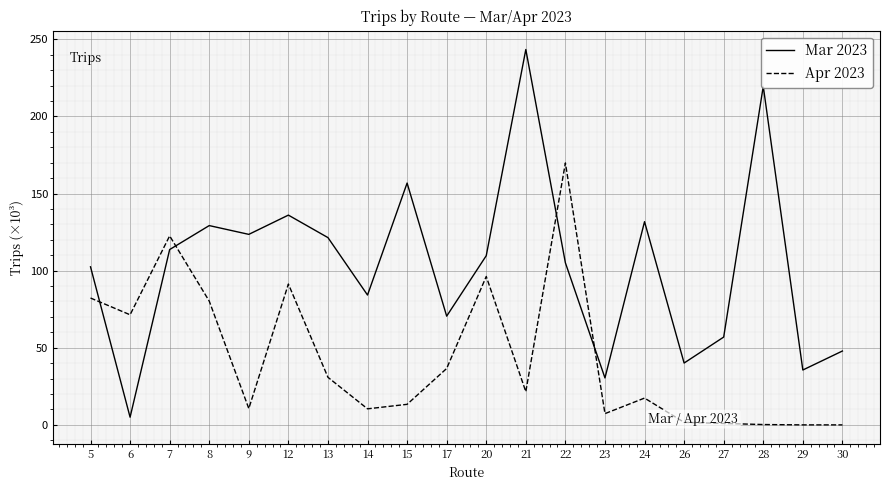

What is the total value across all series at 17?

107.1